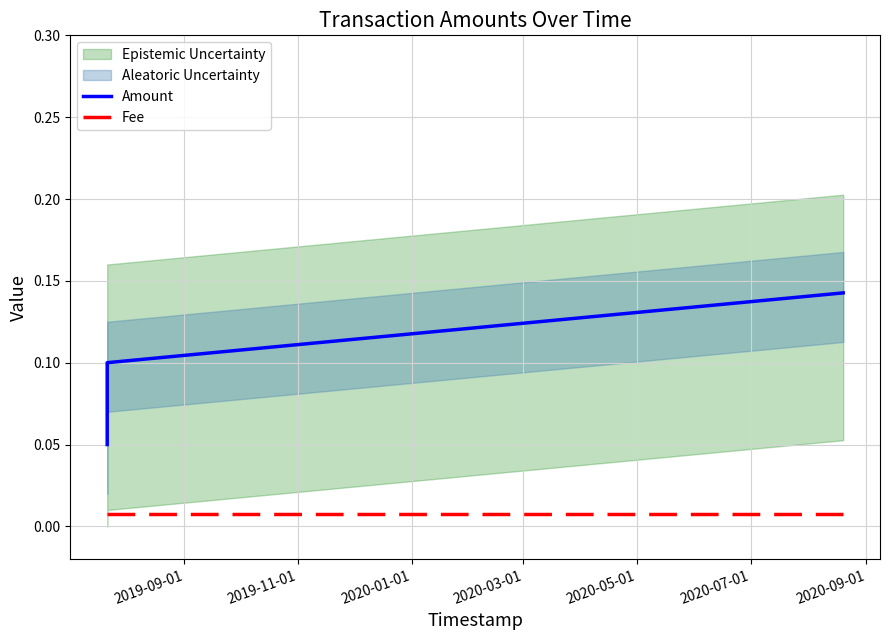

What is the total value across all series at 2019-09-01?

0.1